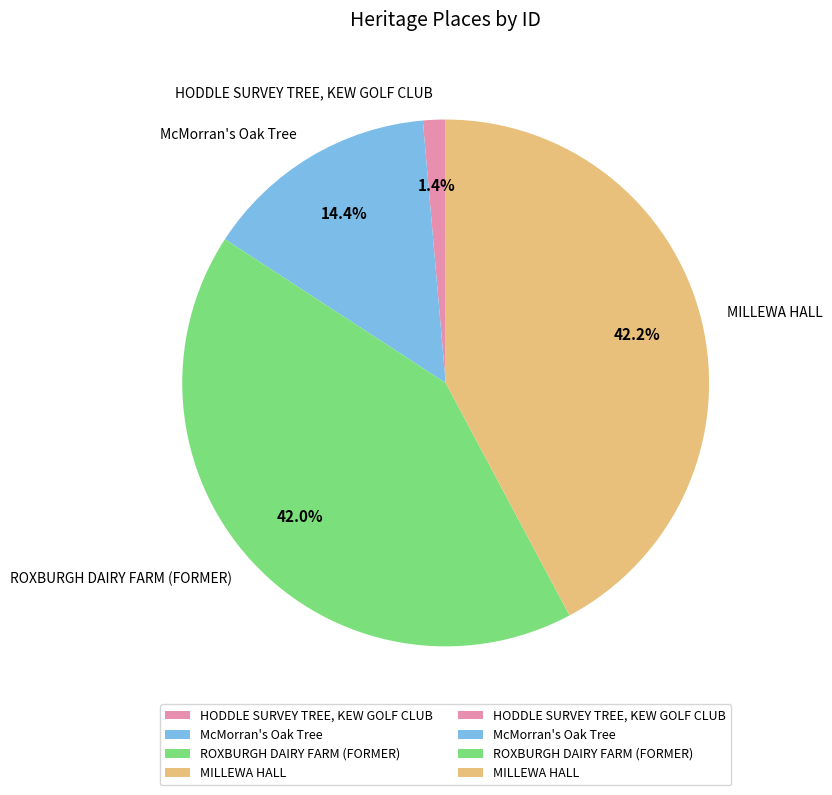

Which category has the smallest portion of the pie?

HODDLE SURVEY TREE, KEW GOLF CLUB